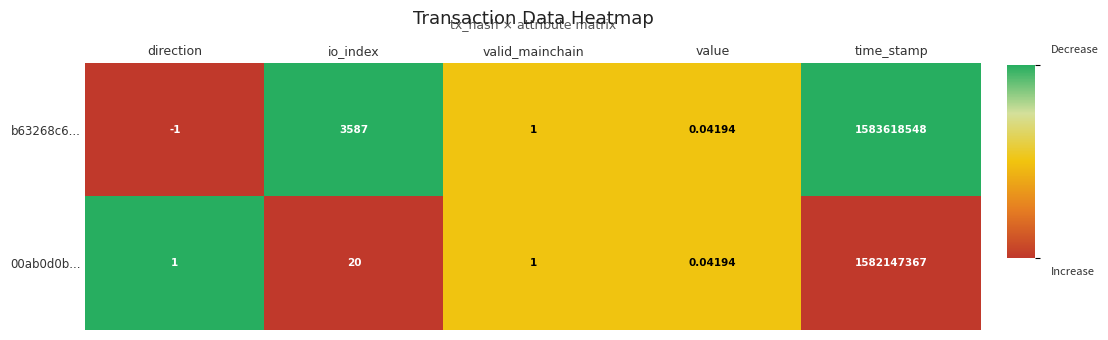

List the labels in order of b63268c6... value, smallest first.

direction, value, valid_mainchain, io_index, time_stamp